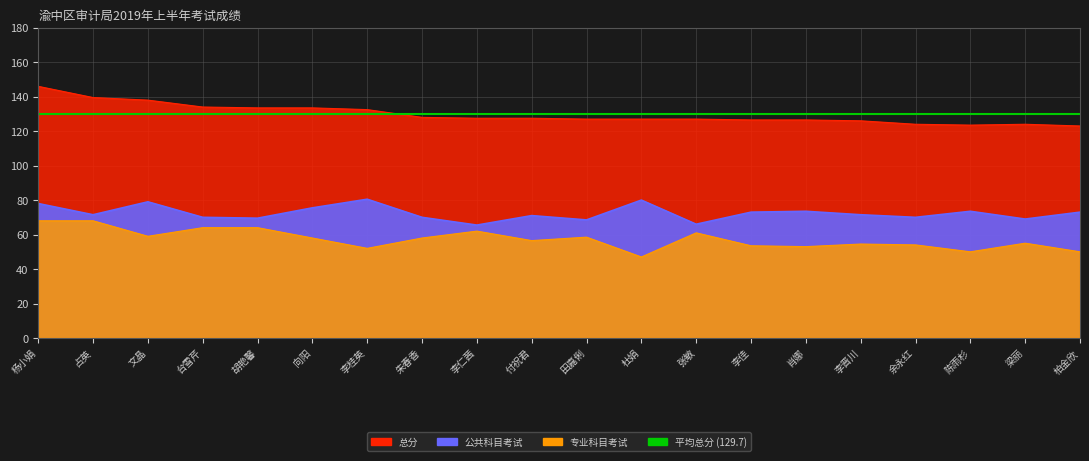

What is the sum of the 总分 values at 梁丽 and 李晋川?

250.0